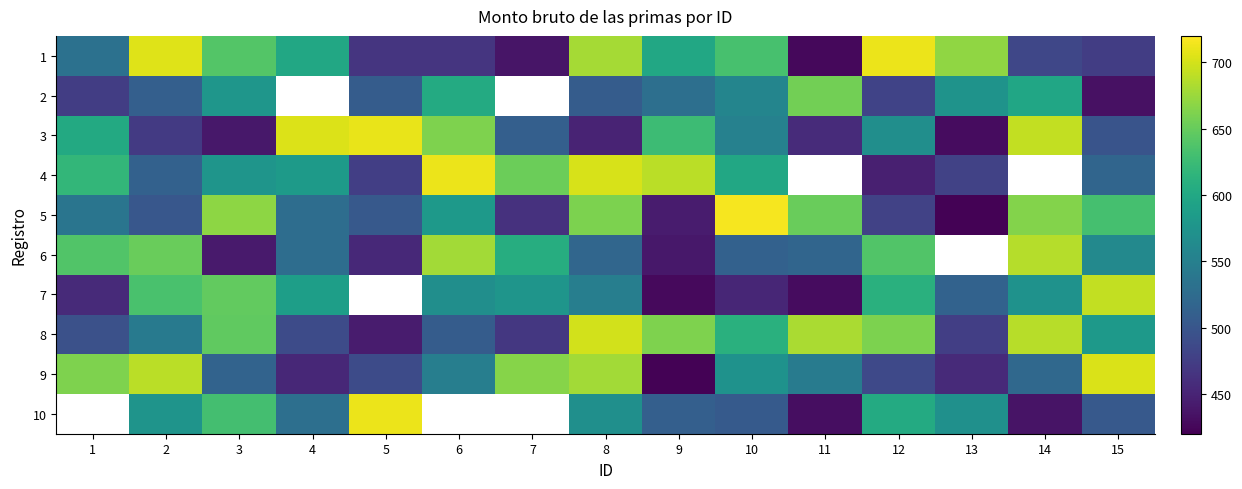

The 9 series shows 154.1 at 1. True or false?

False